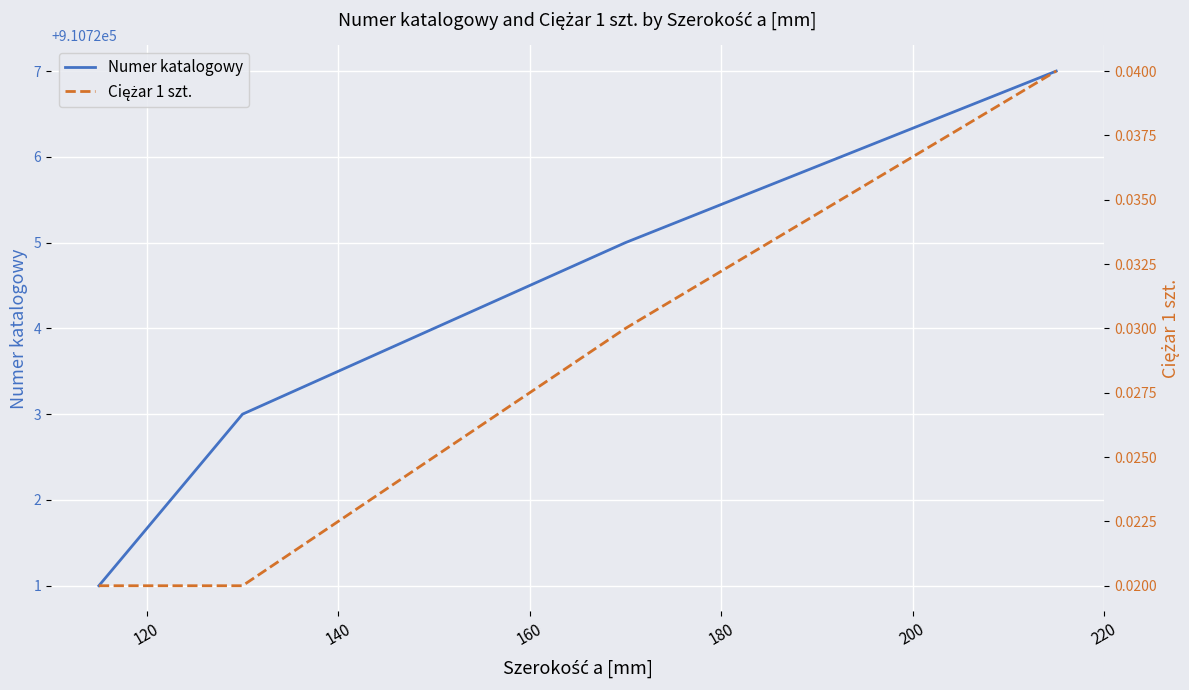

Count the Numer katalogowy values in the range 910723 to 910727.

3